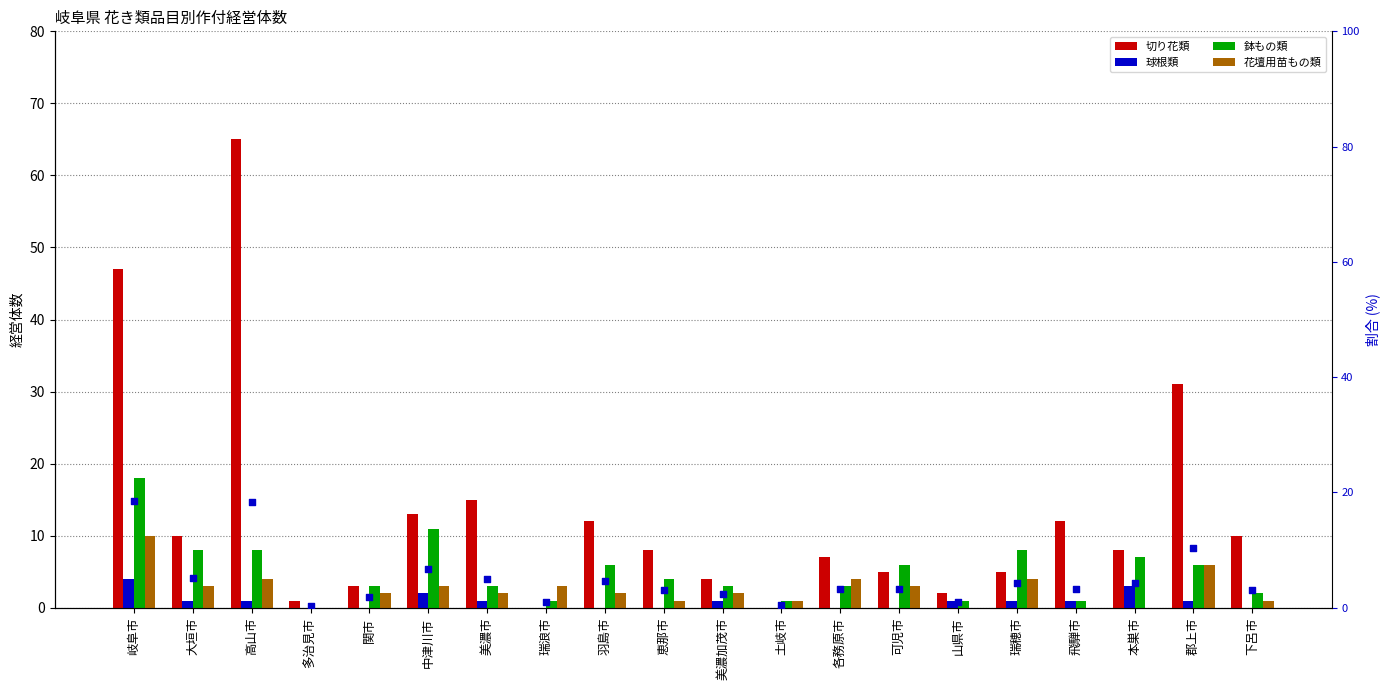

What is the total value across all series at 下呂市?

16.1